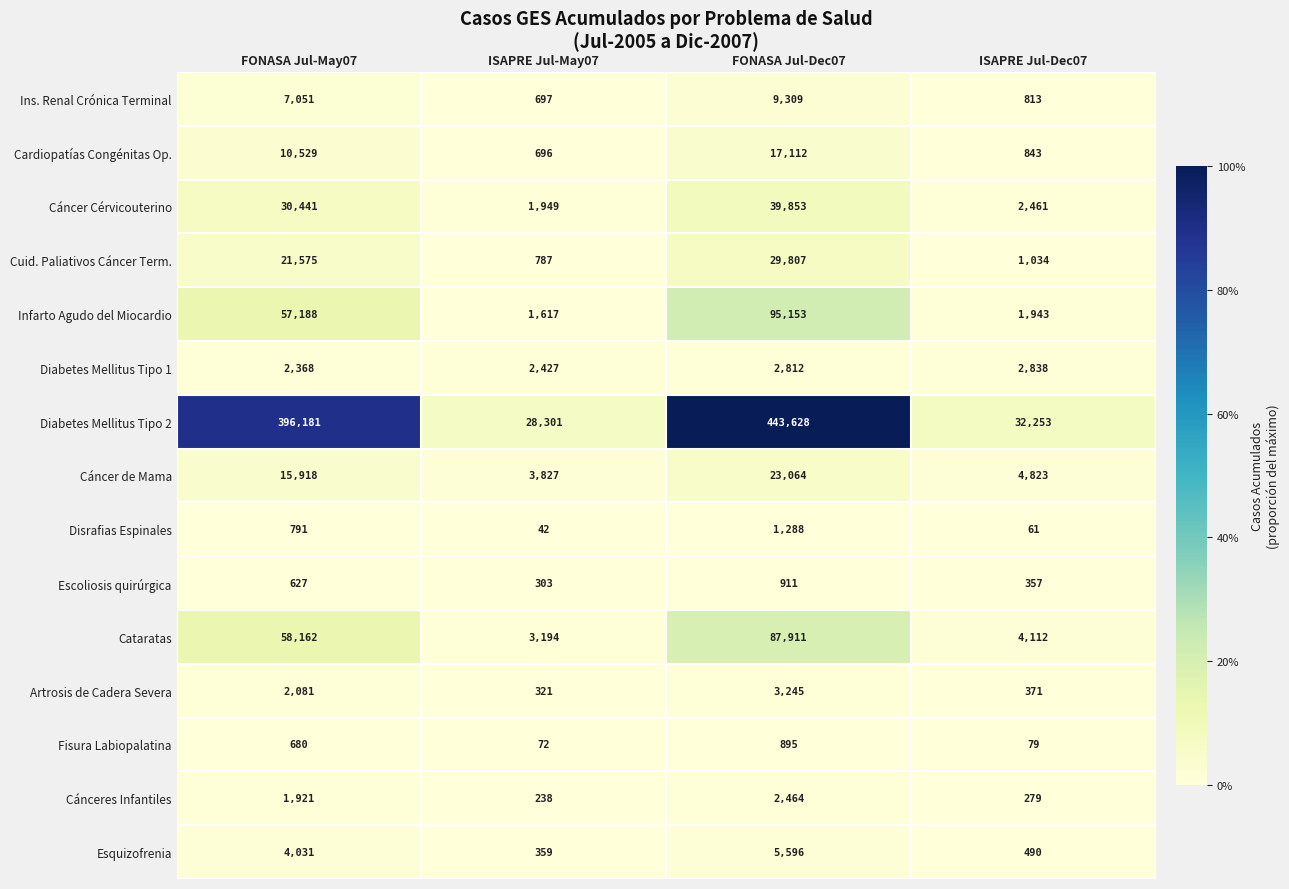

Where is Cánceres Infantiles nearest to the value 1351?

FONASA Jul-May07